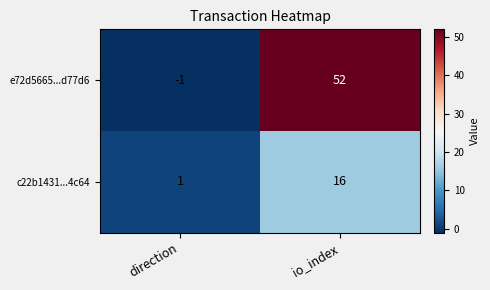

Rank the series by their average value, from highest to lowest.

e72d5665...d77d6, c22b1431...4c64